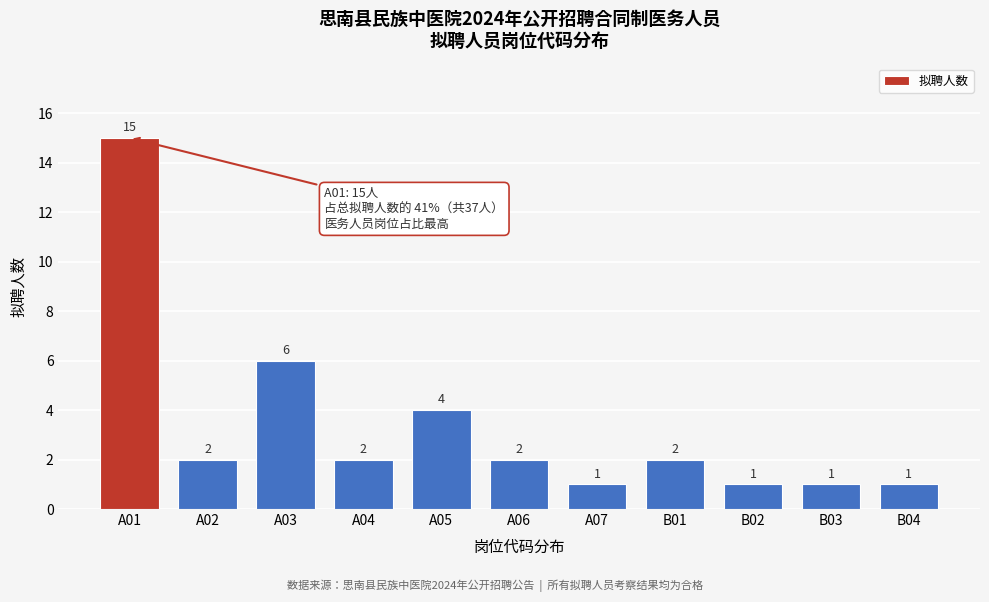

Reading left to right, transcribe all the data shown in this chart.

15	2	6	2	4	2	1	2	1	1	1